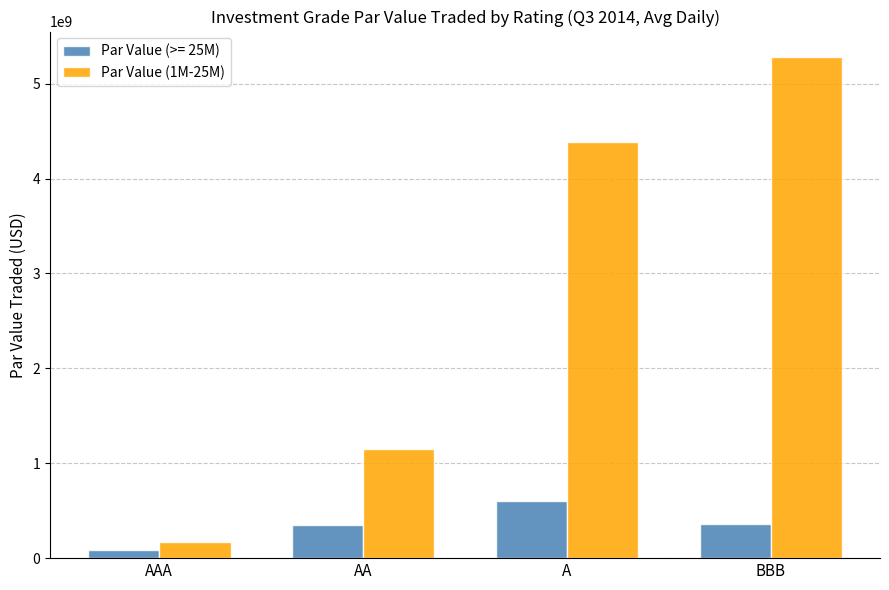

What is the maximum value shown in the chart?

5284903556.5